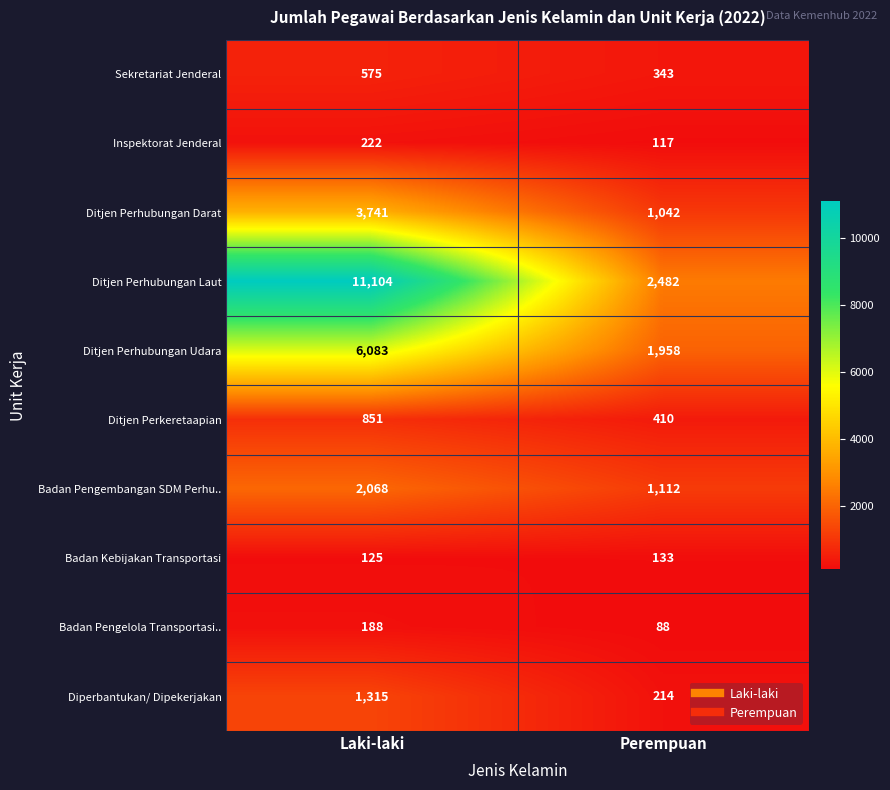

Which series has the largest total across all categories?

Ditjen Perhubungan Laut